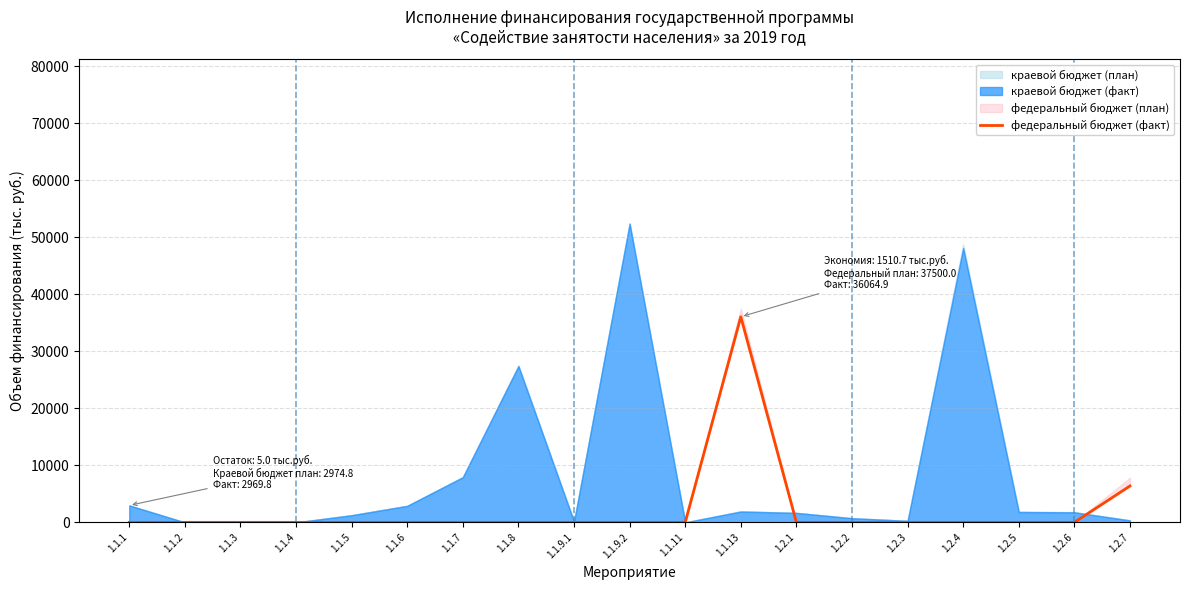

Rank the categories by value from highest to lowest.

1.1.13, 1.2.7, 1.1.1, 1.1.2, 1.1.3, 1.1.4, 1.1.5, 1.1.6, 1.1.7, 1.1.8, 1.1.9.1, 1.1.9.2, 1.1.11, 1.2.1, 1.2.2, 1.2.3, 1.2.4, 1.2.5, 1.2.6